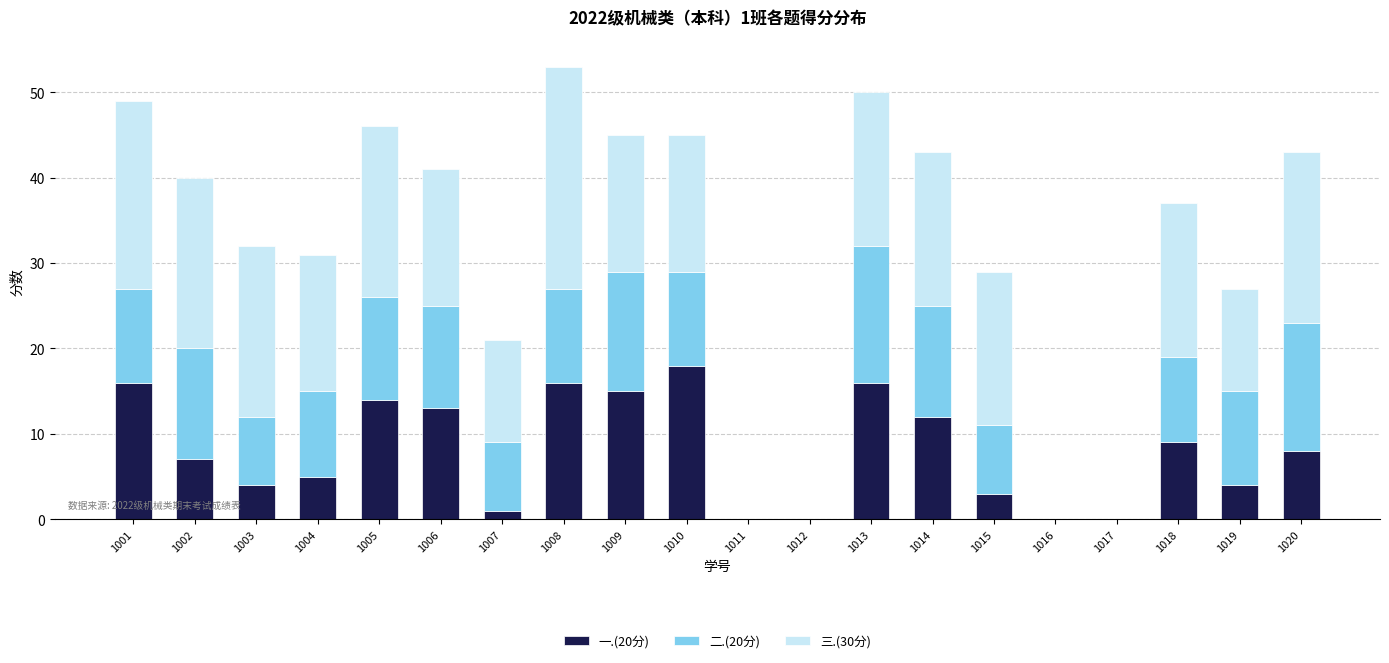

True or false: 一.(20分) has a value of 12 at 1014.

True